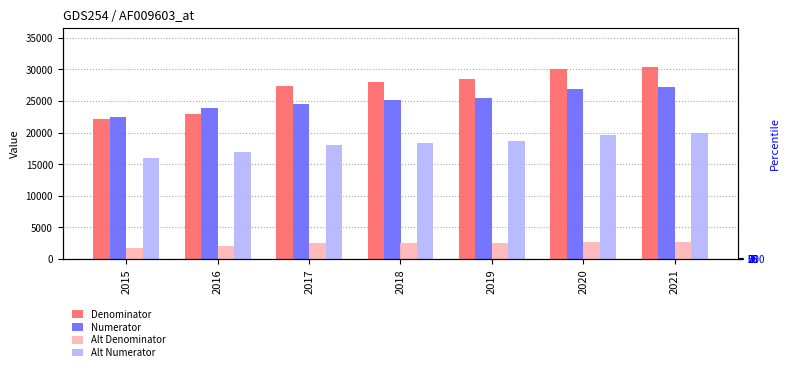

Is it true that Denominator equals 22975.0 at 2016?

True